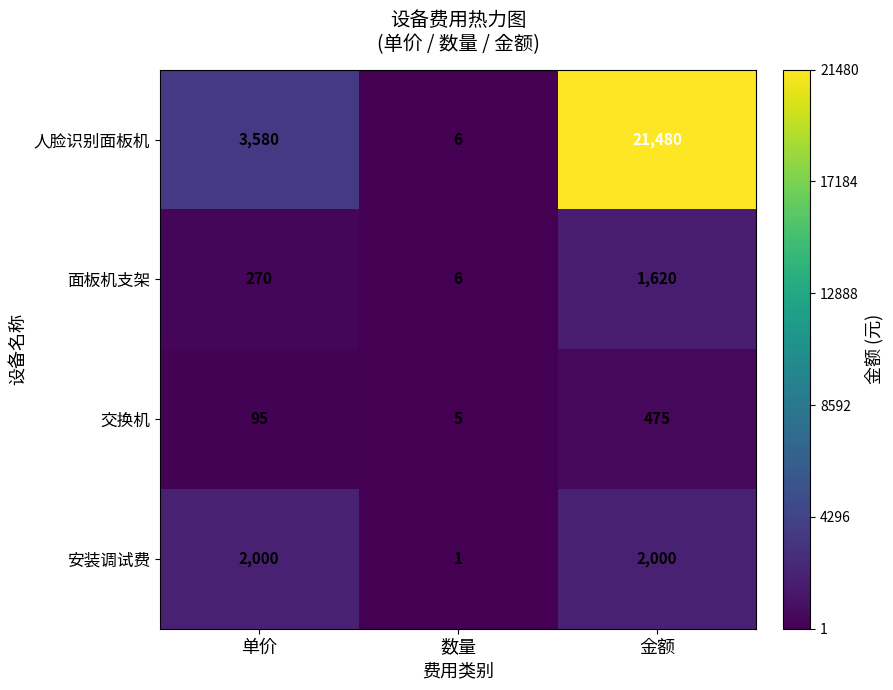

At which category is the sum across all series the highest?

金额